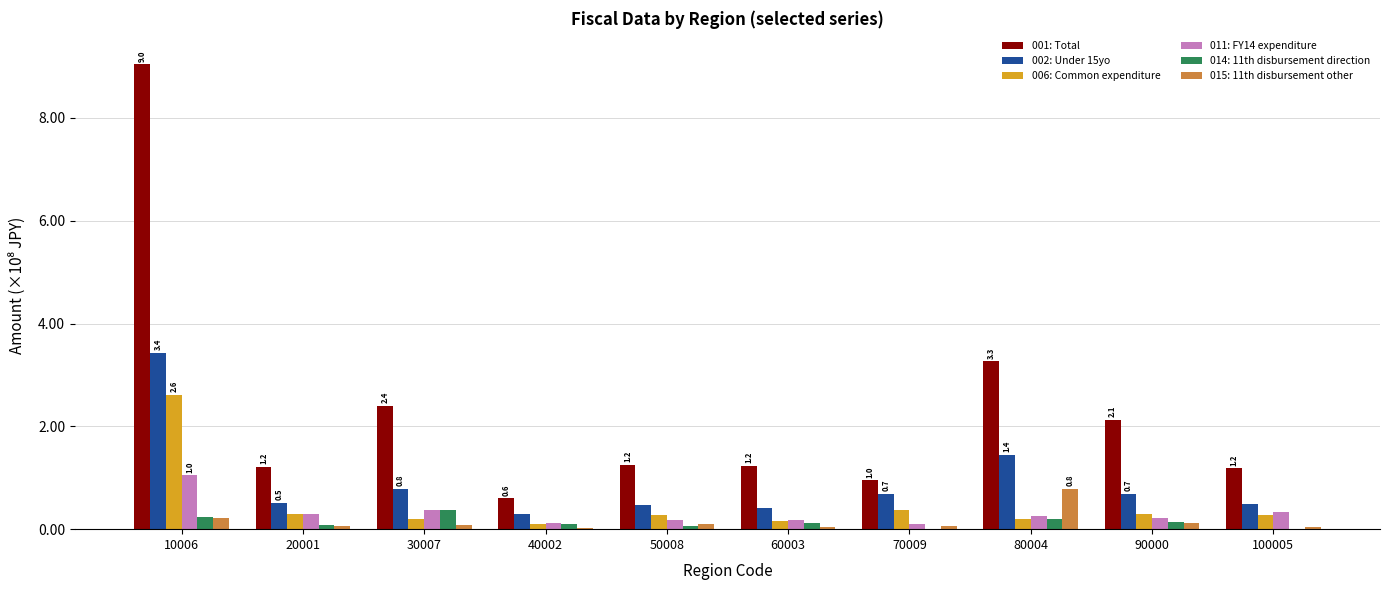

What is the maximum value for 014: 11th disbursement direction?

0.4